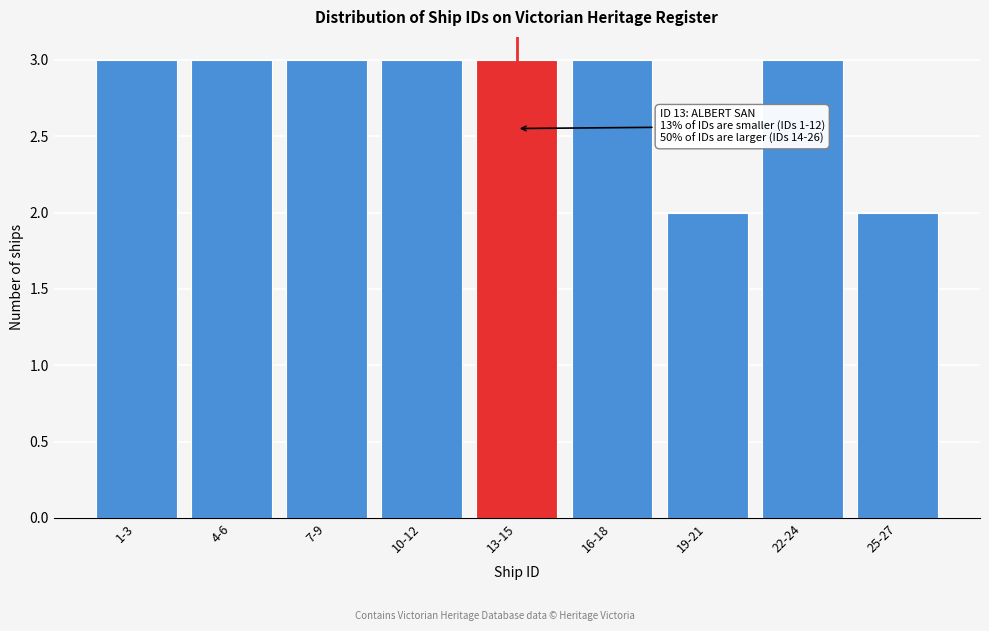

Reading right to left, transcribe all the data shown in this chart.

2	3	2	3	3	3	3	3	3